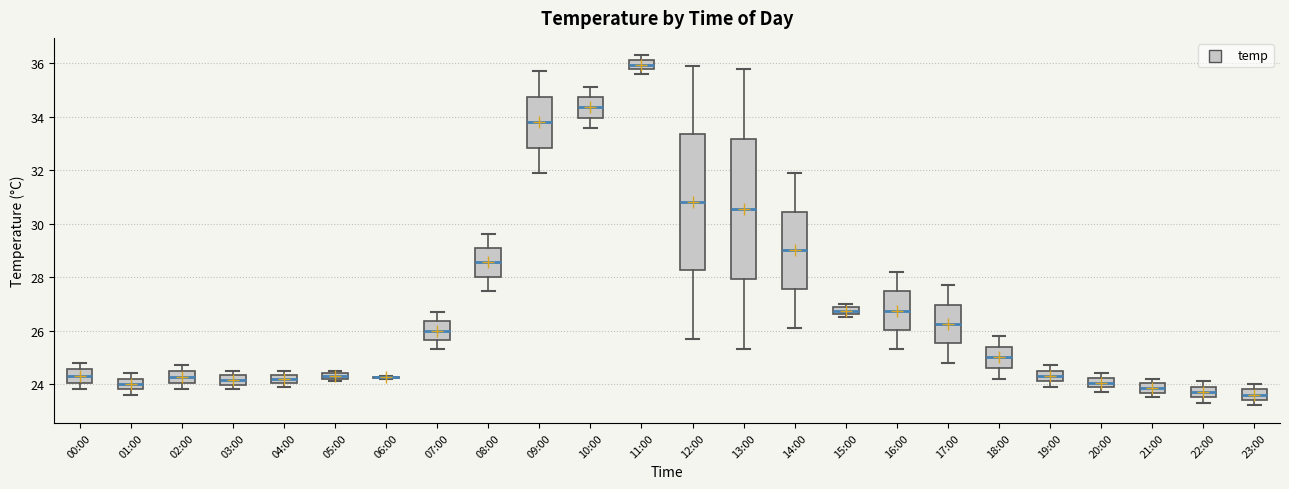

Where is the upper edge of the box for 23:00 on the y-axis? The values are not printed on the chart, so give them approximately, as read against the axis.

23.8